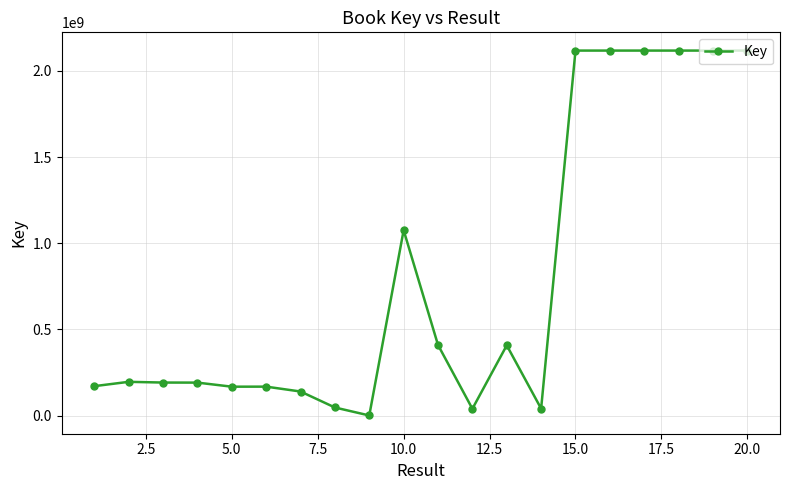

True or false: there are more than 1 points higher than both neighbors.

True